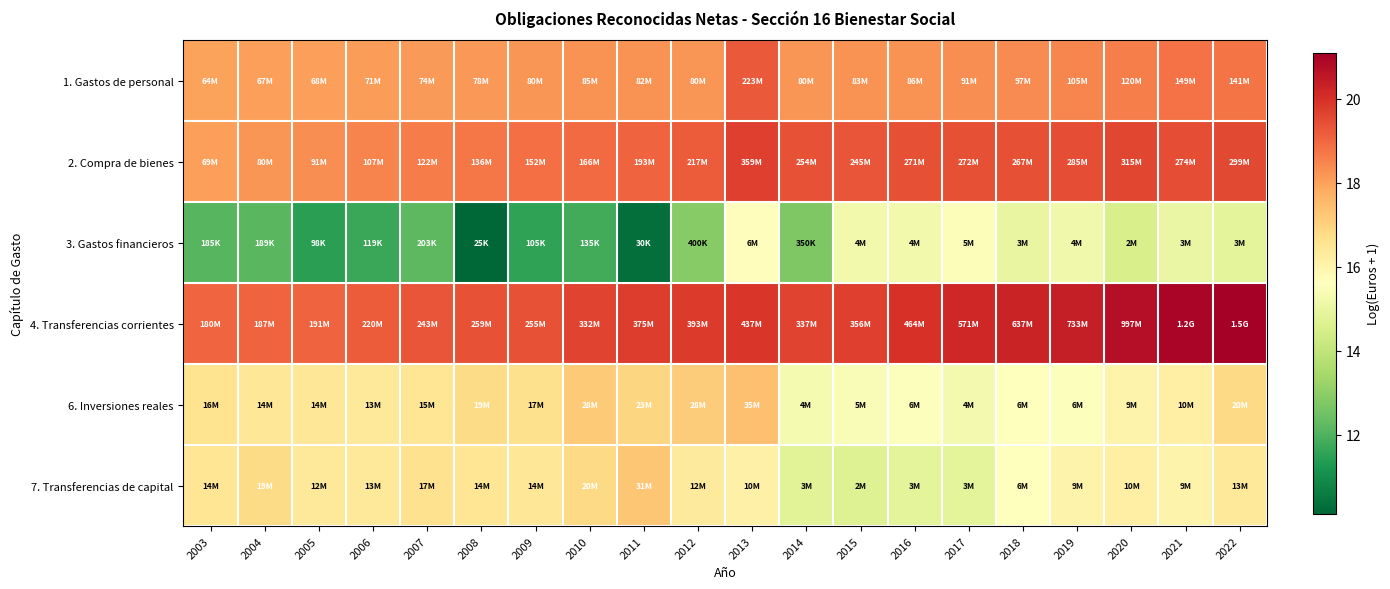

Reading left to right, list all the values displayed in this chart.

1. Gastos de personal: 2003=18.0	2004=18.0	2005=18.0	2006=18.1	2007=18.1	2008=18.2	2009=18.2	2010=18.3	2011=18.2	2012=18.2	2013=19.2	2014=18.2	2015=18.2	2016=18.3	2017=18.3	2018=18.4	2019=18.5	2020=18.6	2021=18.8	2022=18.8
2. Compra de bienes: 2003=18.0	2004=18.2	2005=18.3	2006=18.5	2007=18.6	2008=18.7	2009=18.8	2010=18.9	2011=19.1	2012=19.2	2013=19.7	2014=19.4	2015=19.3	2016=19.4	2017=19.4	2018=19.4	2019=19.5	2020=19.6	2021=19.4	2022=19.5
3. Gastos financieros: 2003=12.1	2004=12.2	2005=11.5	2006=11.7	2007=12.2	2008=10.1	2009=11.6	2010=11.8	2011=10.3	2012=12.9	2013=15.7	2014=12.8	2015=15.2	2016=15.3	2017=15.5	2018=15.0	2019=15.2	2020=14.5	2021=15.0	2022=14.9
4. Transferencias corrientes: 2003=19.0	2004=19.0	2005=19.1	2006=19.2	2007=19.3	2008=19.4	2009=19.4	2010=19.6	2011=19.7	2012=19.8	2013=19.9	2014=19.6	2015=19.7	2016=20.0	2017=20.2	2018=20.3	2019=20.4	2020=20.7	2021=20.9	2022=21.1
6. Inversiones reales: 2003=16.6	2004=16.4	2005=16.5	2006=16.4	2007=16.5	2008=16.8	2009=16.6	2010=17.2	2011=16.9	2012=17.1	2013=17.4	2014=15.3	2015=15.5	2016=15.5	2017=15.3	2018=15.6	2019=15.5	2020=16.0	2021=16.1	2022=16.8
7. Transferencias de capital: 2003=16.5	2004=16.8	2005=16.3	2006=16.4	2007=16.6	2008=16.5	2009=16.5	2010=16.8	2011=17.3	2012=16.3	2013=16.1	2014=14.8	2015=14.7	2016=14.9	2017=14.9	2018=15.6	2019=16.0	2020=16.2	2021=16.0	2022=16.4